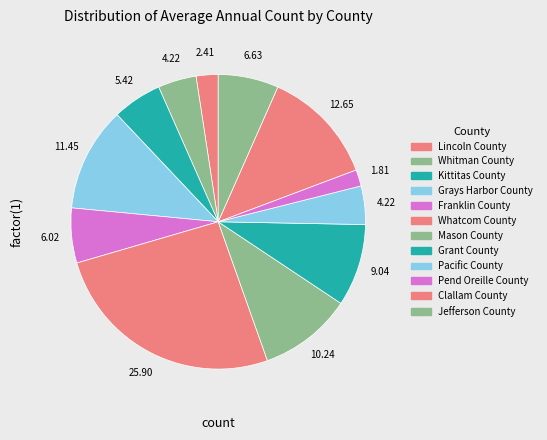

Which category has the smallest portion of the pie?

Pend Oreille County